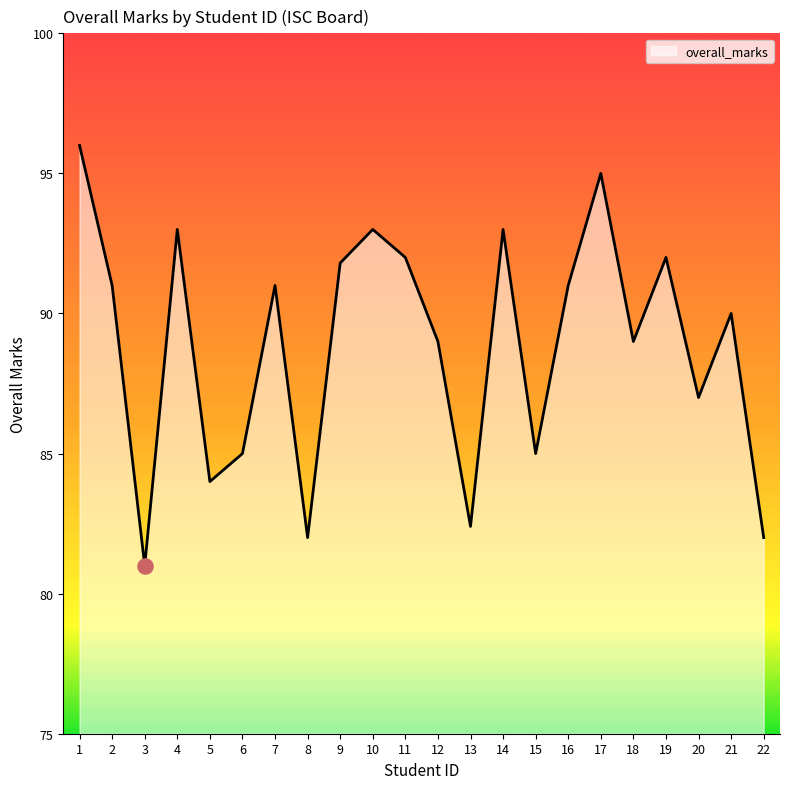

What is the change in value from 15 to 19?

+7.0